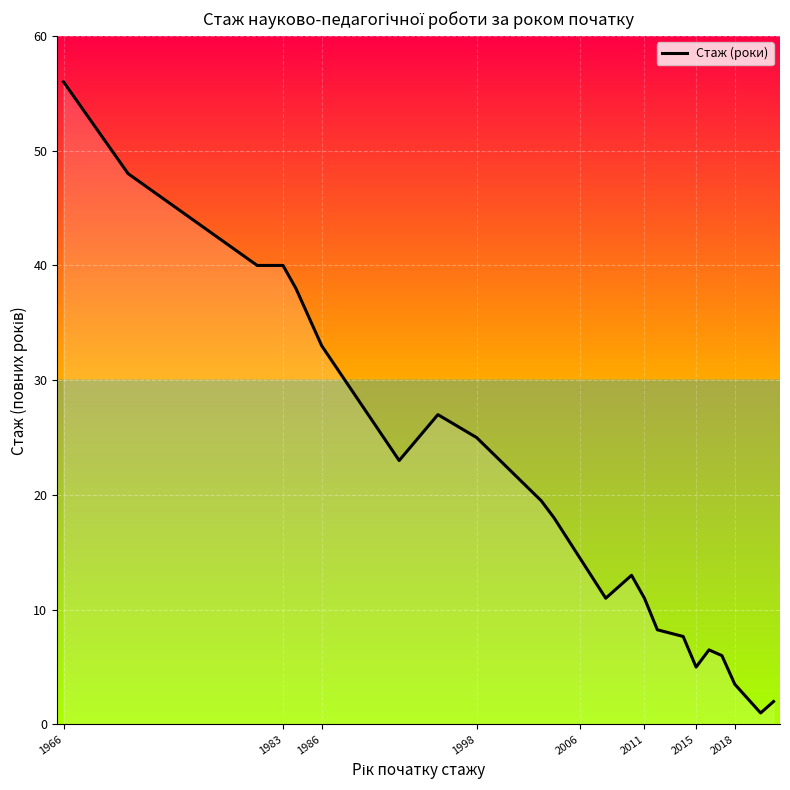

What is the maximum value shown in the chart?

56.0